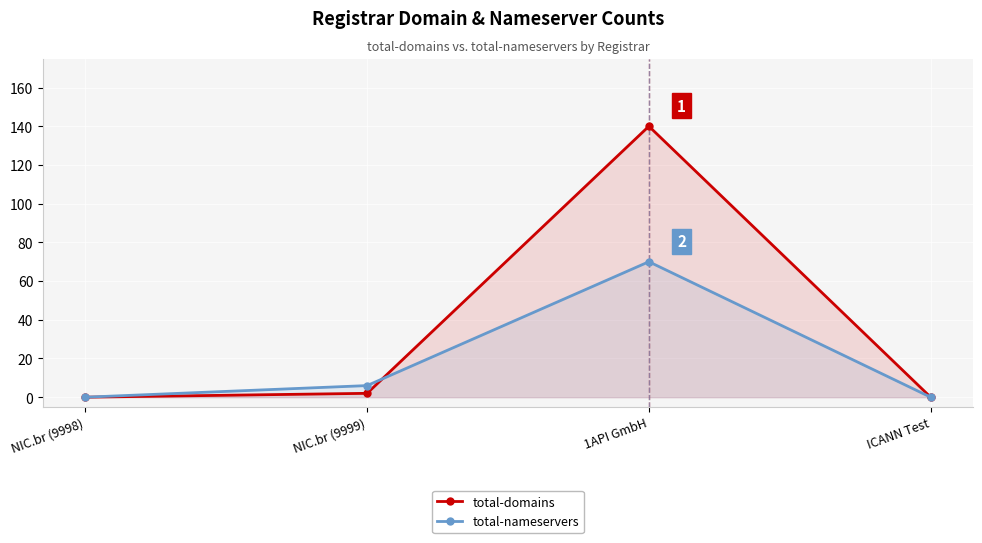

At which category is the sum across all series the highest?

1API GmbH